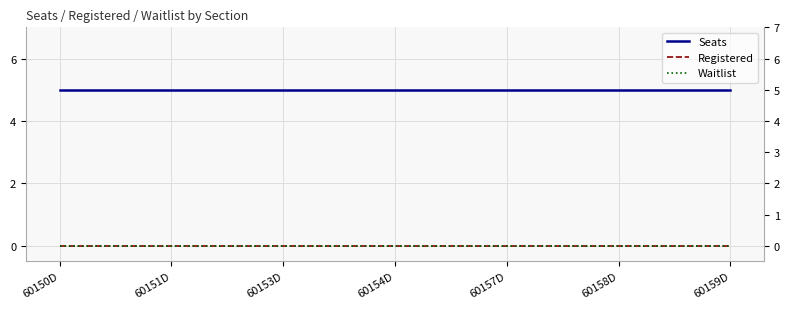

What is the lowest value of the Seats series?

5